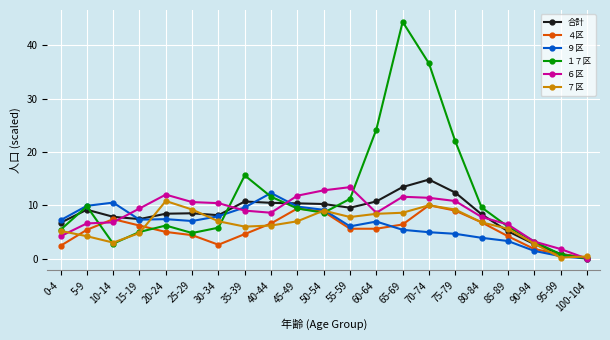

List the series in order of their peak value, highest first.

１７区, 合計, ６区, ９区, ７区, ４区